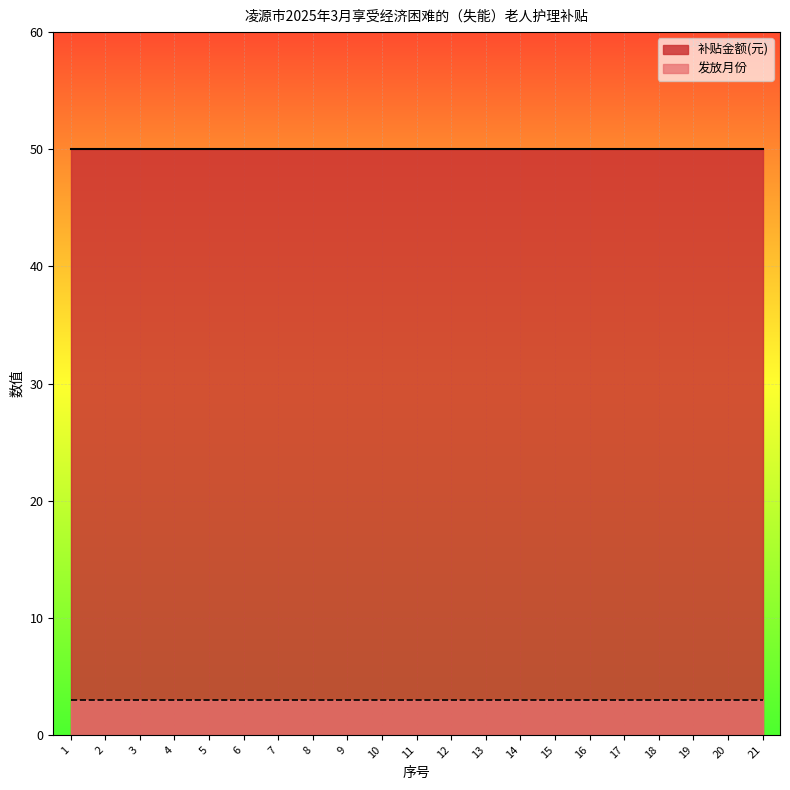

What is the total value across all series at 10?

53